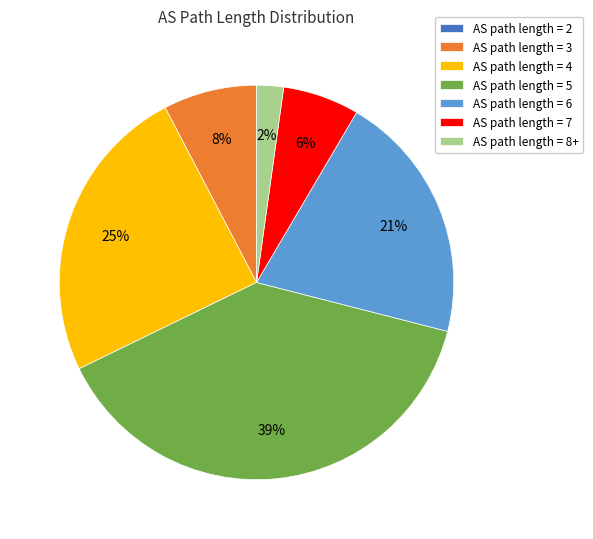

To the nearest percent, what portion does AS path length = 7 represent?

6%